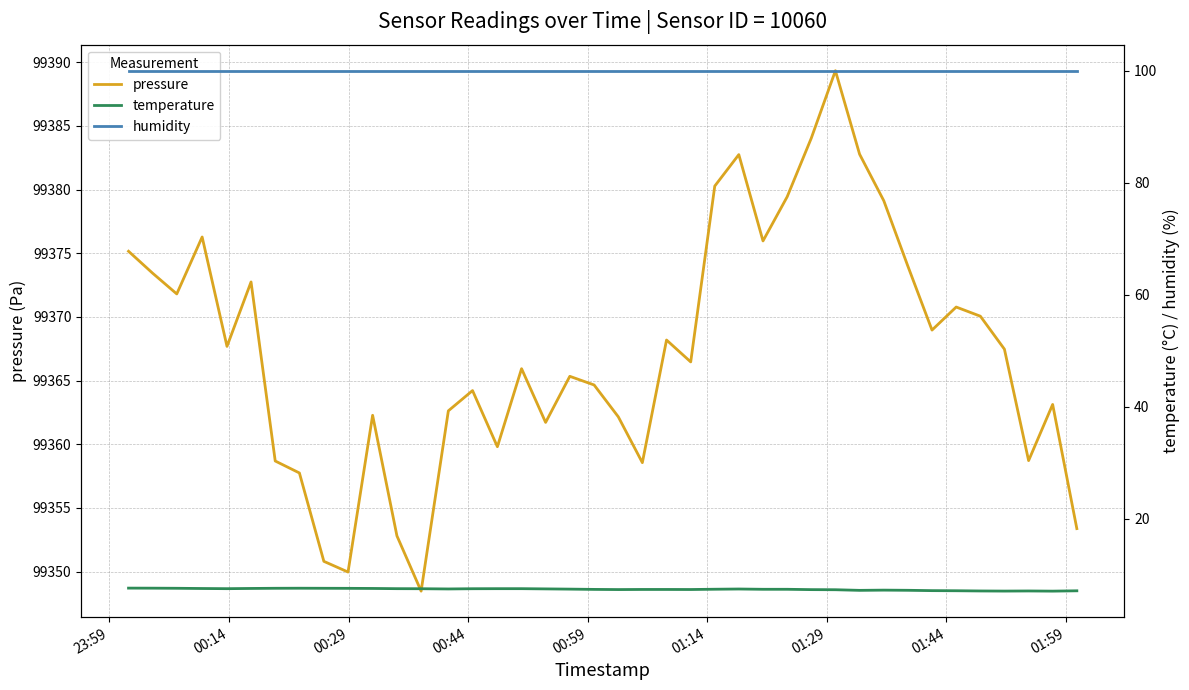

What position from the left is 01:59?

9